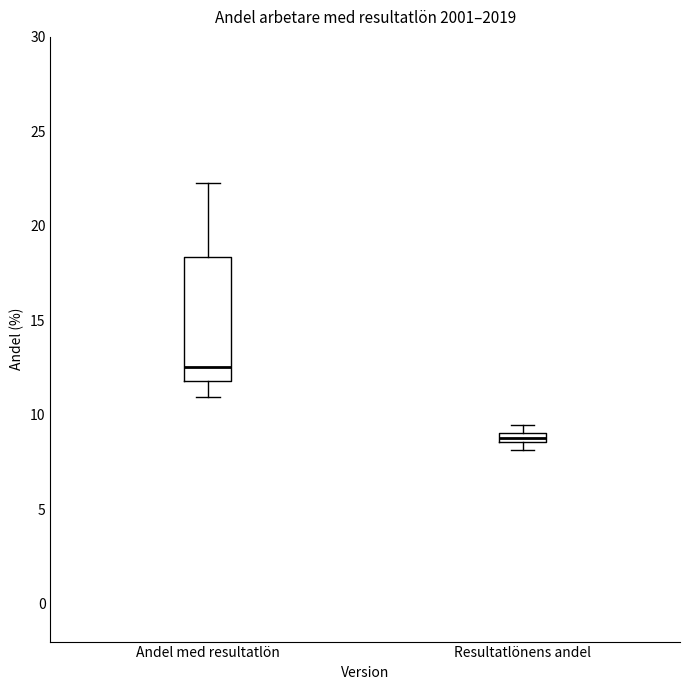

Which box has the lowest median line?

Resultatlönens andel